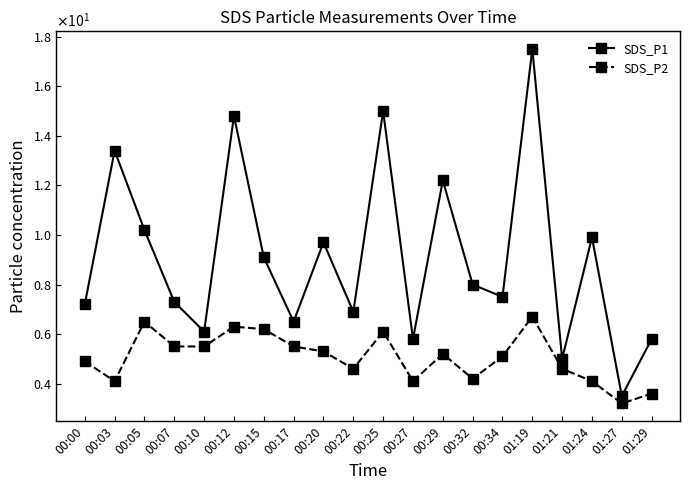

True or false: SDS_P2 and SDS_P1 cross at least once.

False